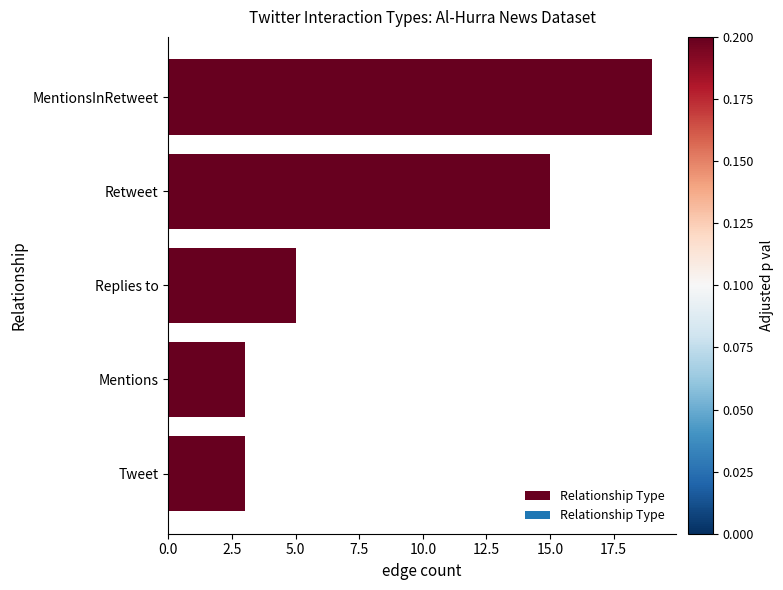

At which label is the value closest to 11?

Retweet